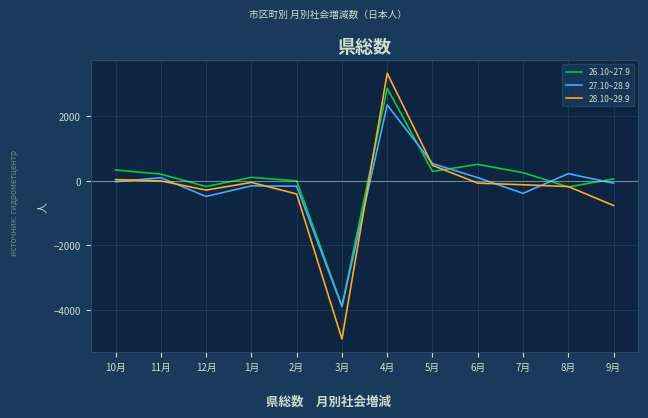

Rank the series by their maximum value, from highest to lowest.

28.10~29.9, 26.10~27.9, 27.10~28.9